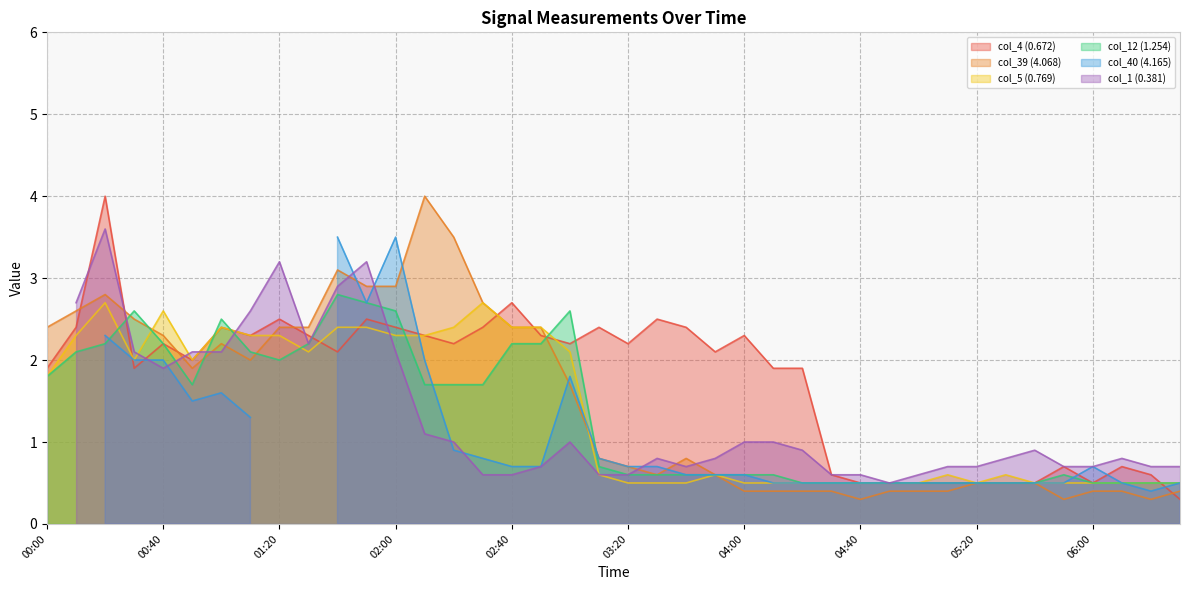

What is the lowest value of the col_12 (1.254) series?

0.5